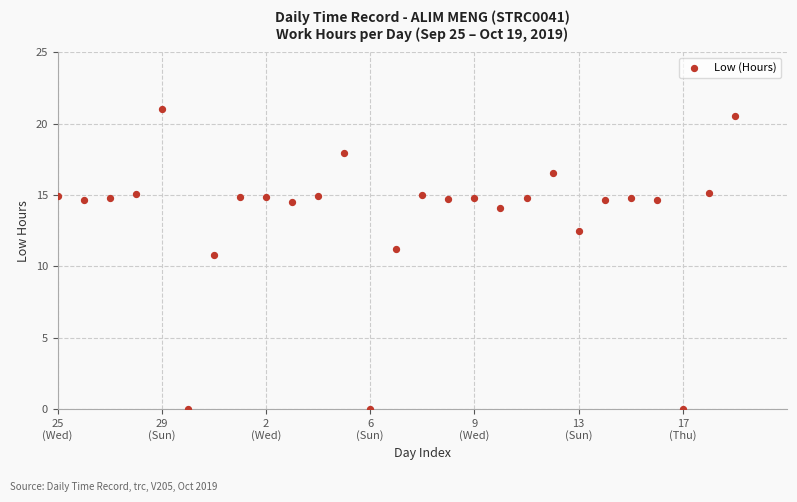

What is the range of Y values (max minus min)?

21.1